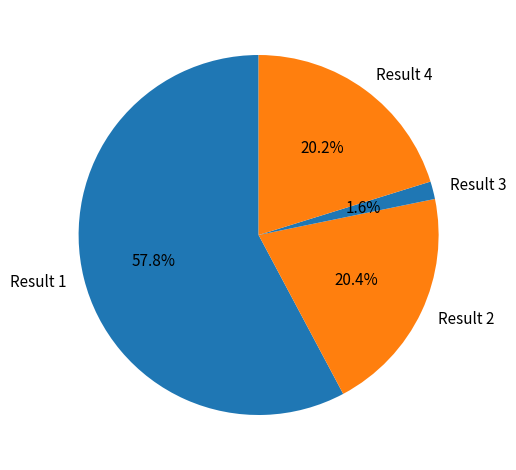

Approximately how many times larger is the value at Result 4 compared to Result 1?

0.3